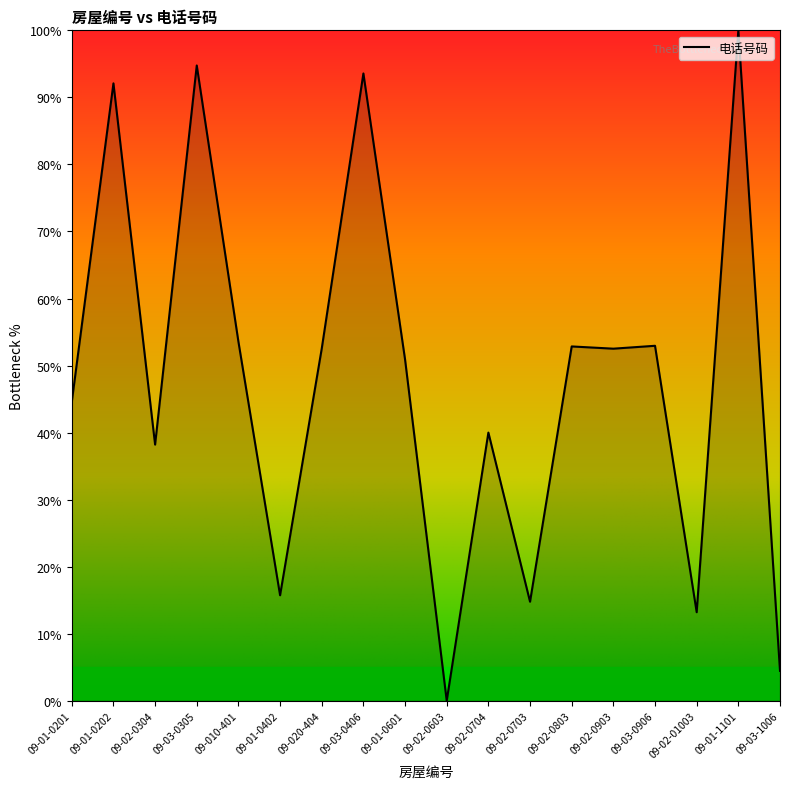

What is the difference between the maximum and minimum values?

100.0